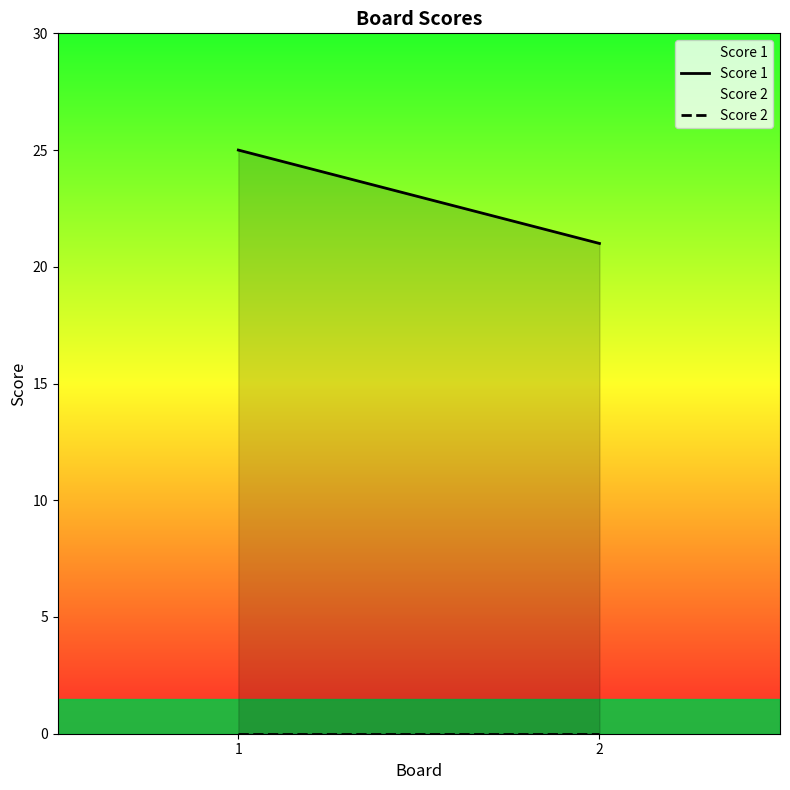

What is the difference between the Score 1 values at 2 and 1?

4